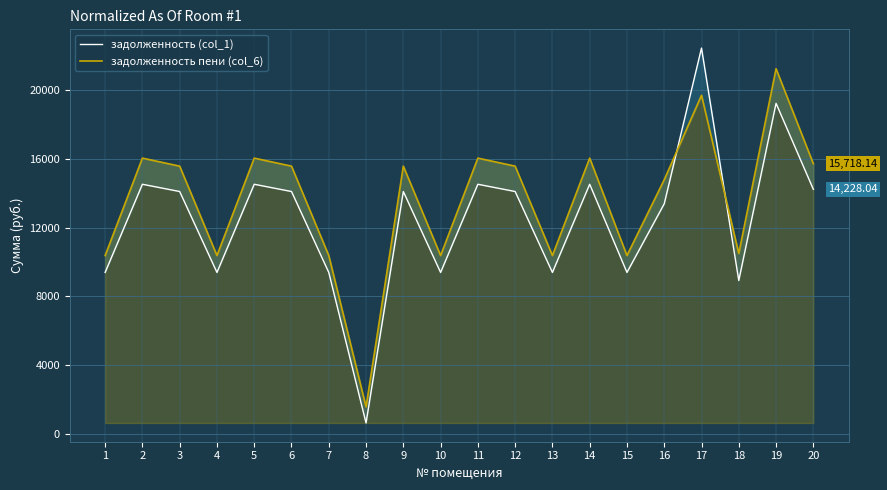

What is the lowest value of the задолженность пени (col_6) series?

1564.9